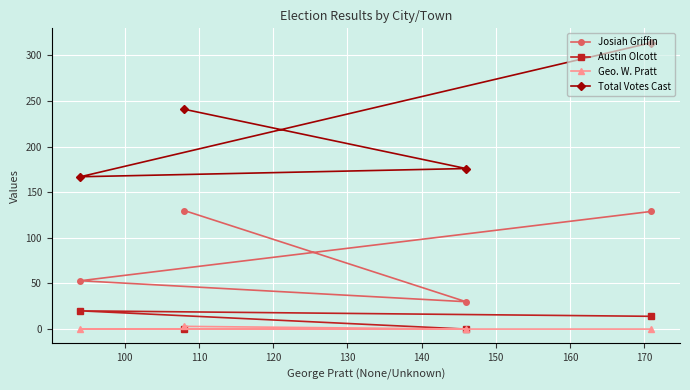

What is the maximum value shown in the chart?

314